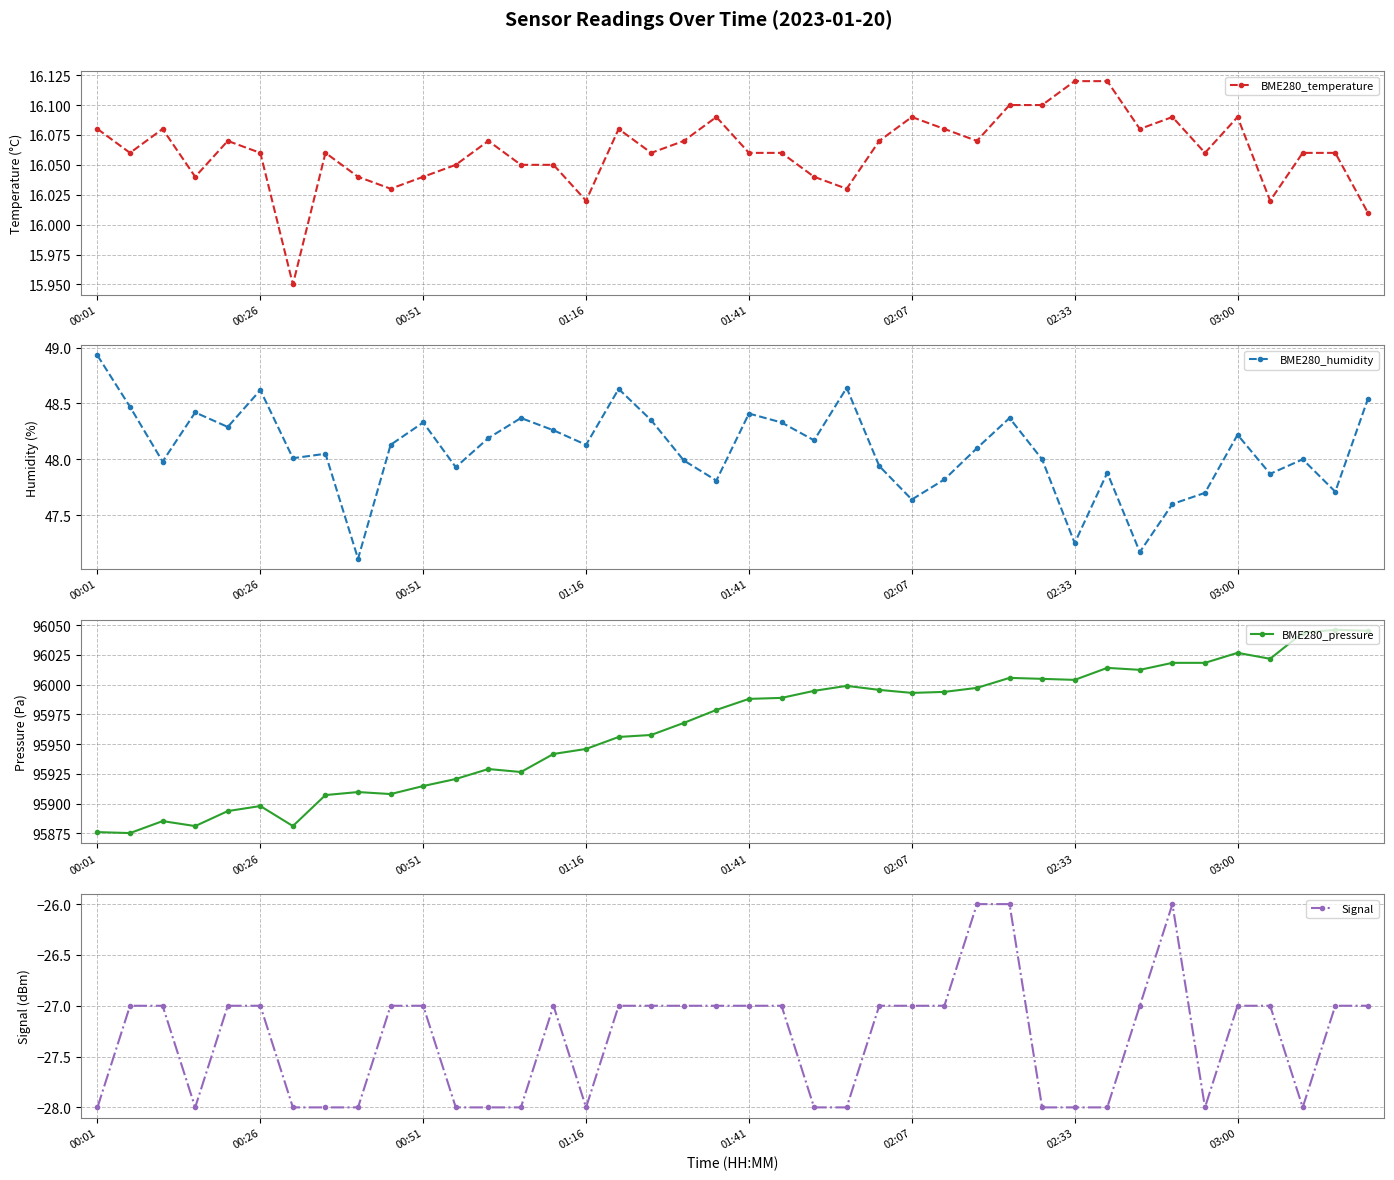

What is the smallest value displayed?

-28.0